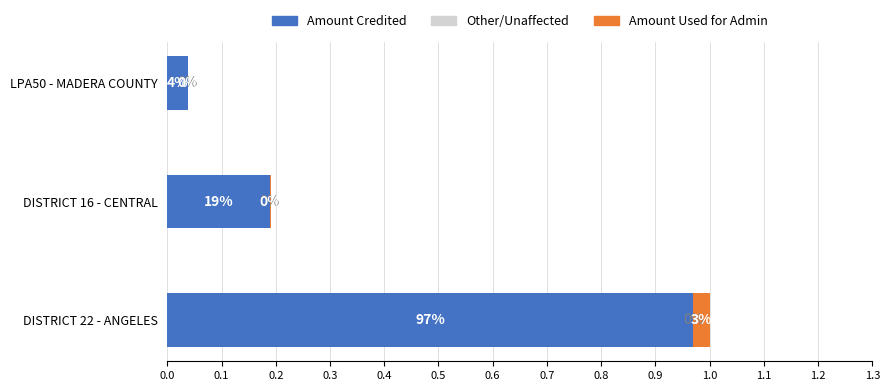

At which category is the sum across all series the highest?

DISTRICT 22 - ANGELES